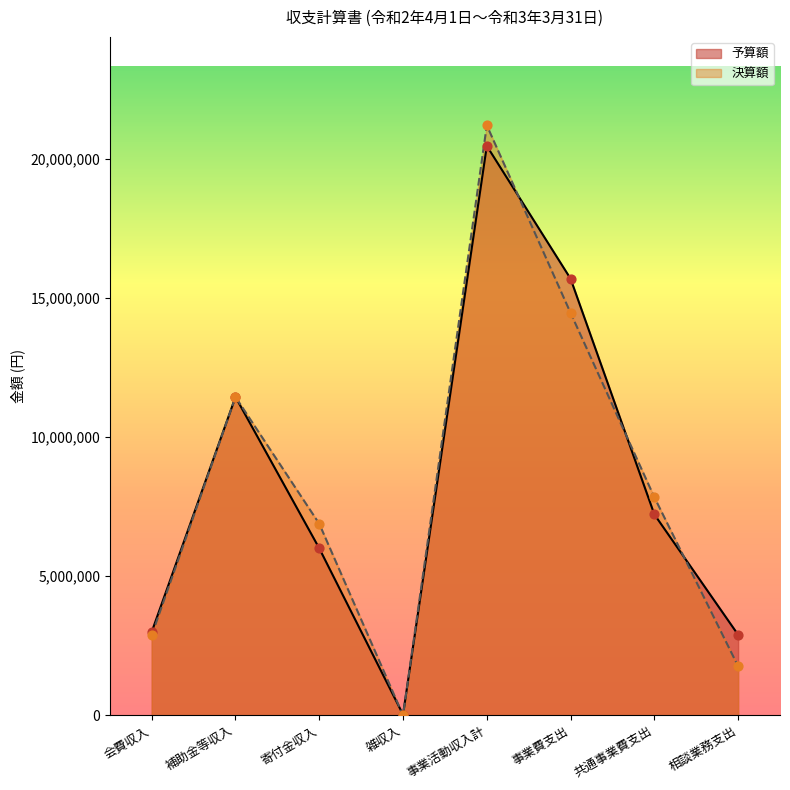

What are all the series names shown in the legend?

予算額, 決算額